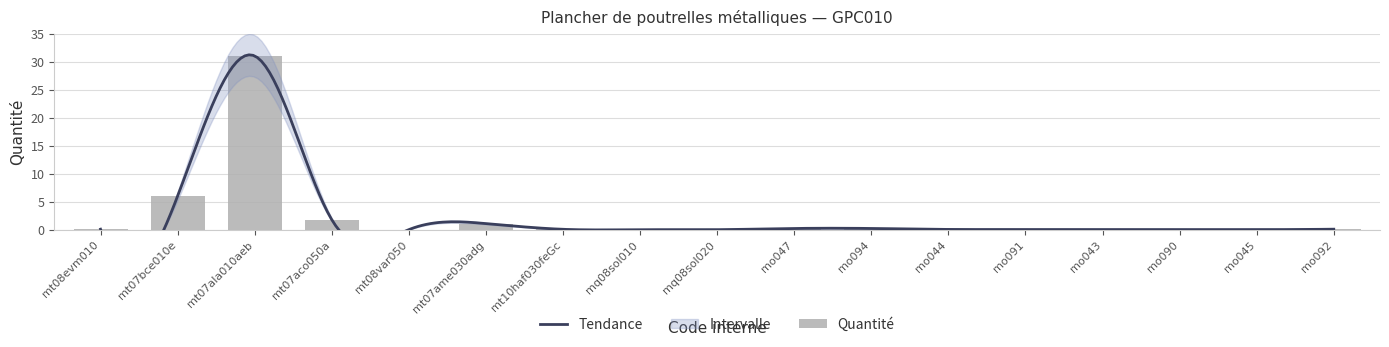

True or false: the data shows 0.0 at mt08var050.

True